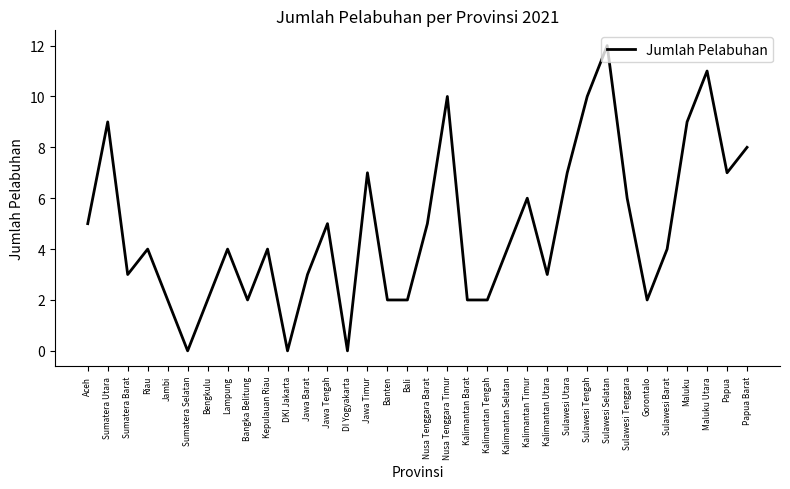

What position from the left is Maluku?

31